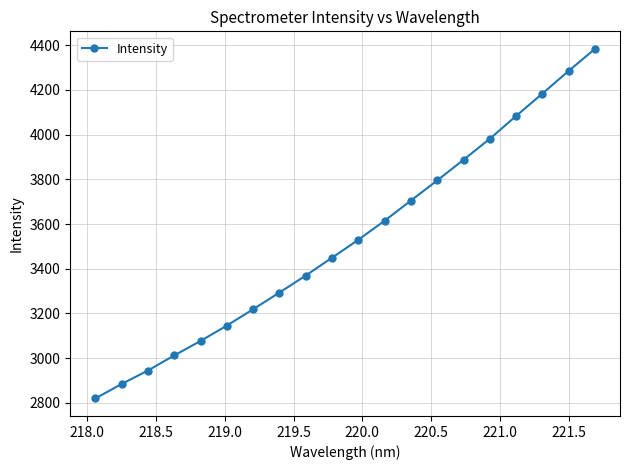

What is the greatest value displayed?

4383.6